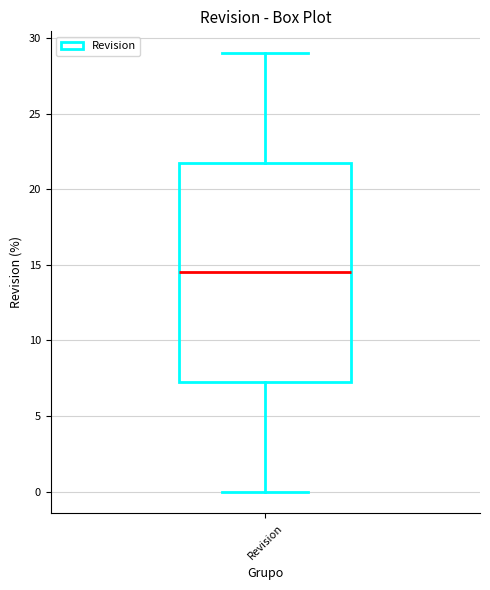

Where does the lower whisker of the box for Revision end on the y-axis? The values are not printed on the chart, so give them approximately, as read against the axis.

0.0